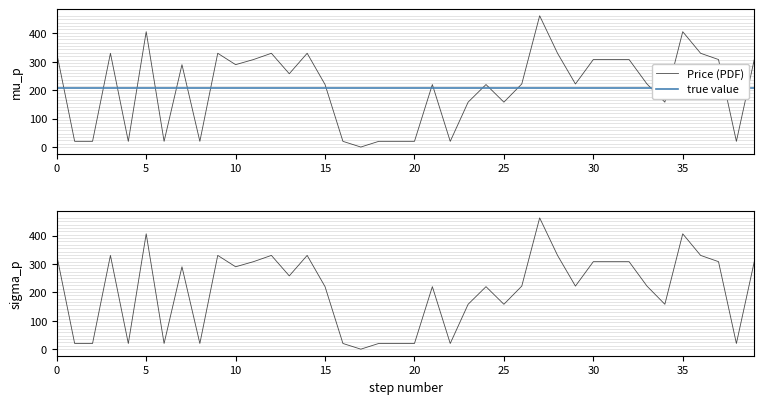

Does the chart have visible grid lines?

No